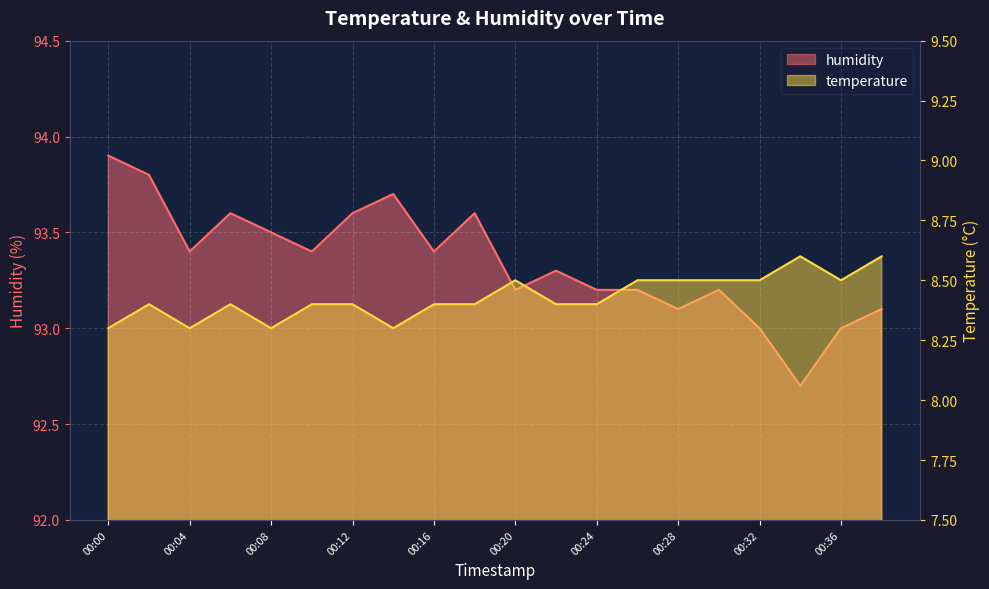

List the series in order of their overall mean, lowest first.

temperature, humidity